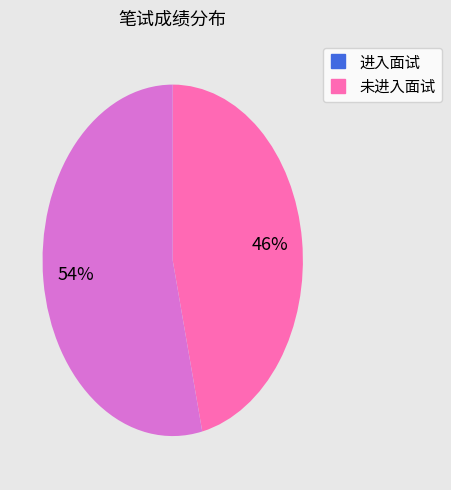

How many segments does this pie chart have?

2